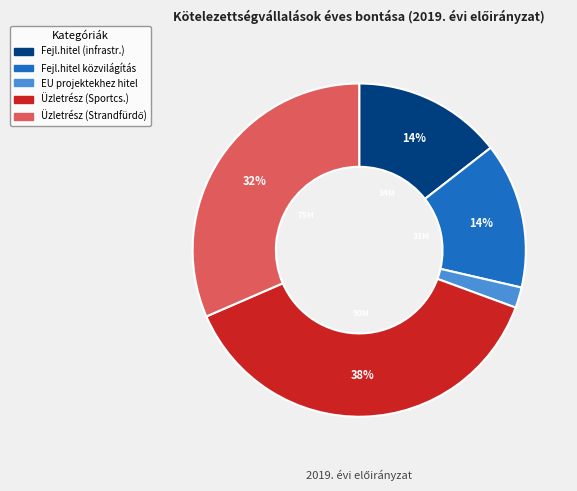

To the nearest percent, what is the difference between the largest and smallest slice percentages?

36%